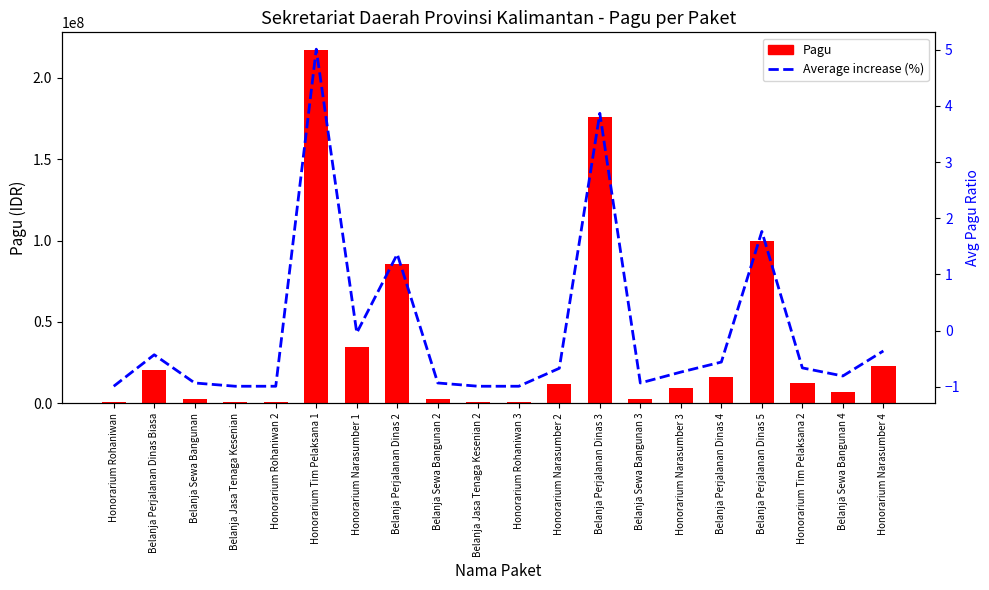

Are the bars horizontal?

No